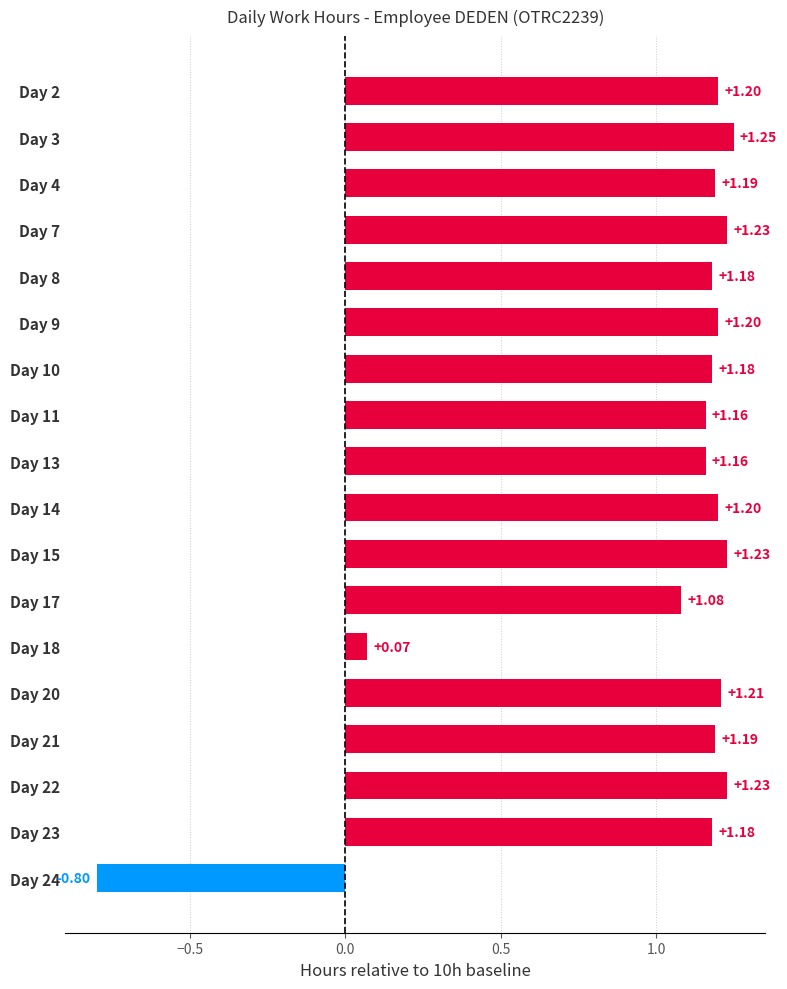

What is the change in value from Day 11 to Day 15?

+0.1